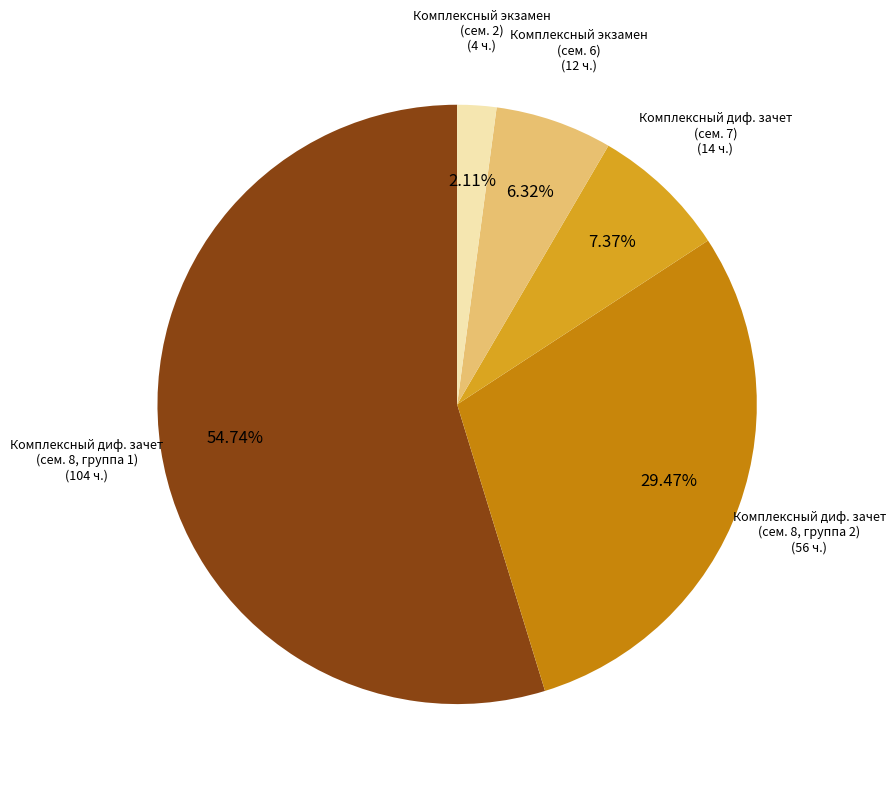

Is there any slice that represents more than half of the pie?

Yes